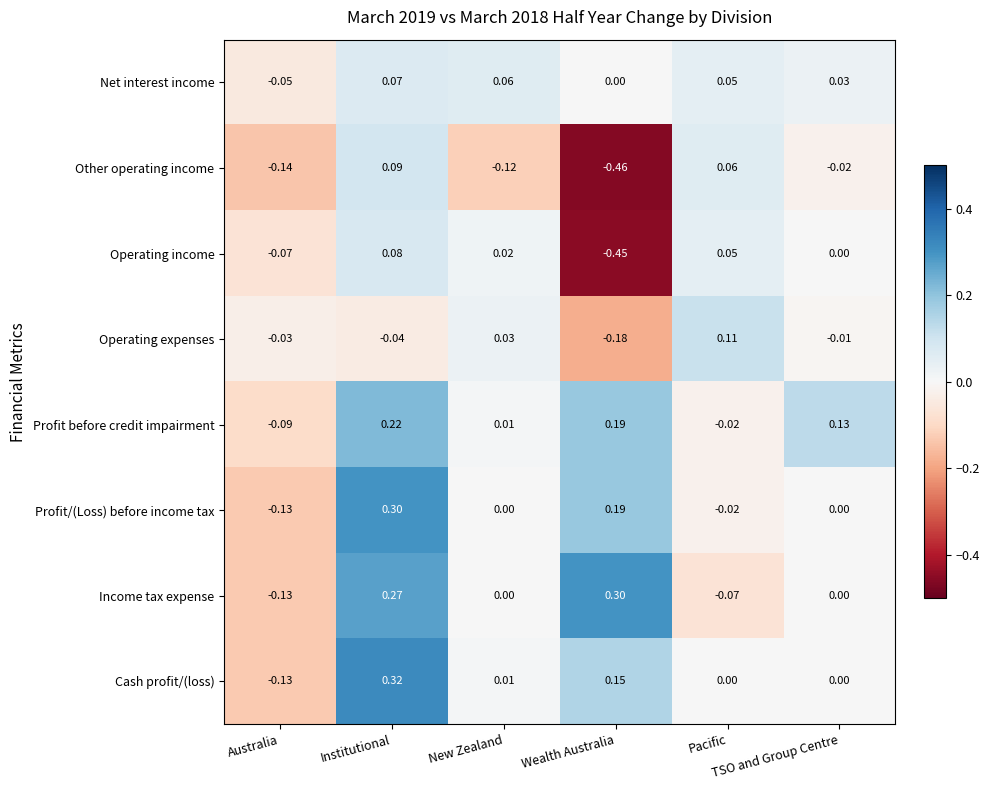

Between New Zealand and TSO and Group Centre, which series saw the biggest shift?

Profit before credit impairment